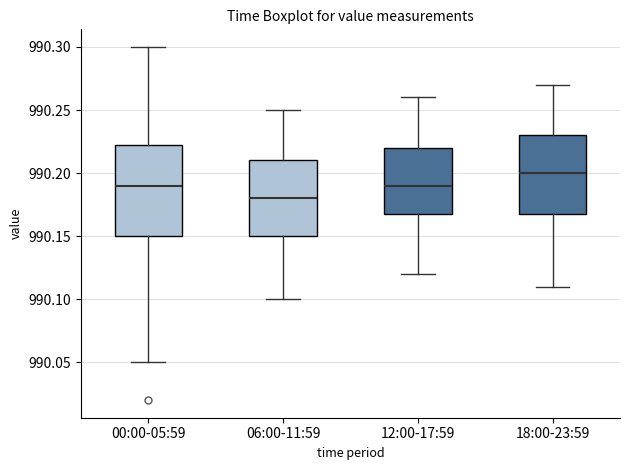

Where does the lower whisker of the box for 00:00-05:59 end on the y-axis? The values are not printed on the chart, so give them approximately, as read against the axis.

990.050